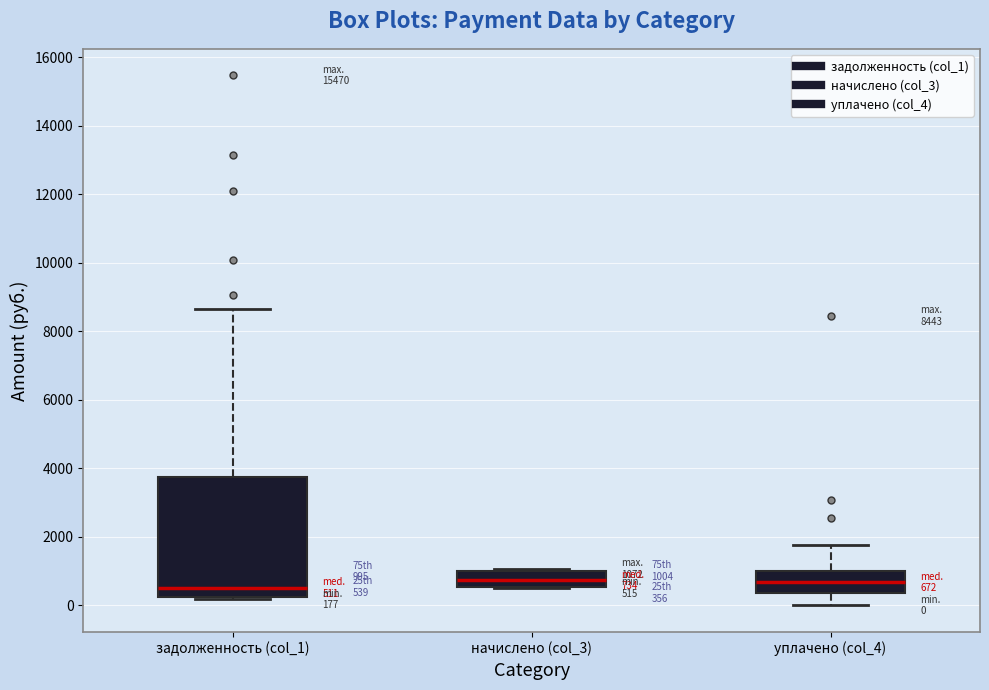

Comparing the boxes themselves (not the whiskers), which one is the tallest?

задолженность (col_1)